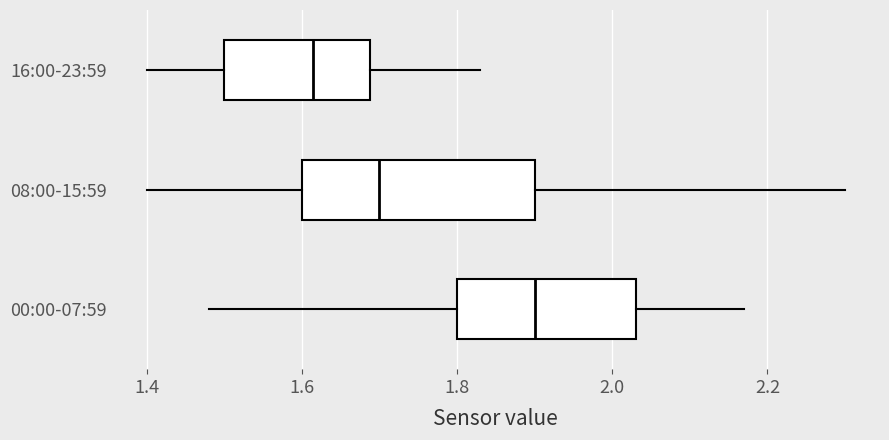

Comparing the boxes themselves (not the whiskers), which one is the widest?

08:00-15:59